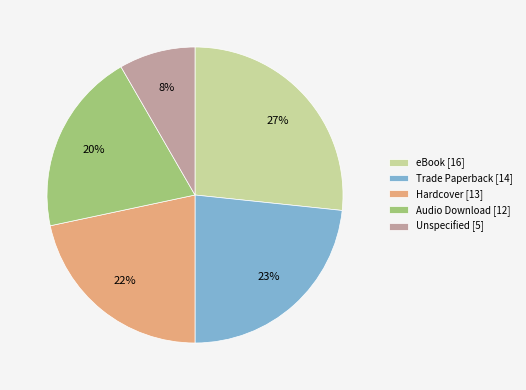

How many slices are in this pie chart?

5